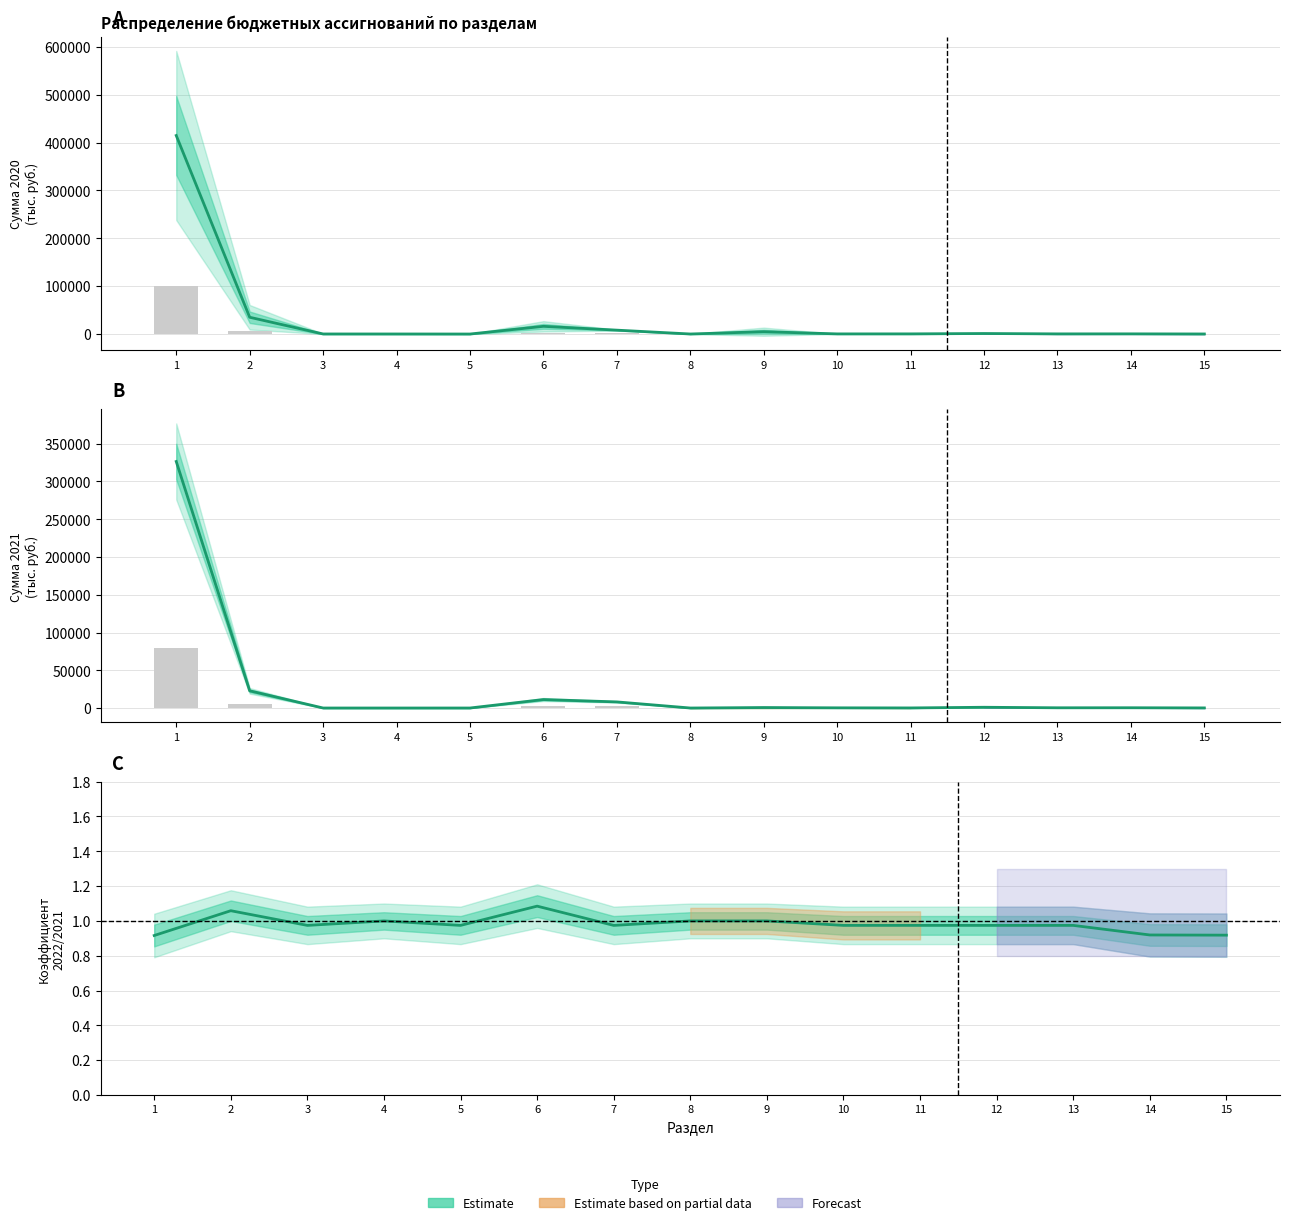

What is the difference between the maximum and minimum values?

0.2